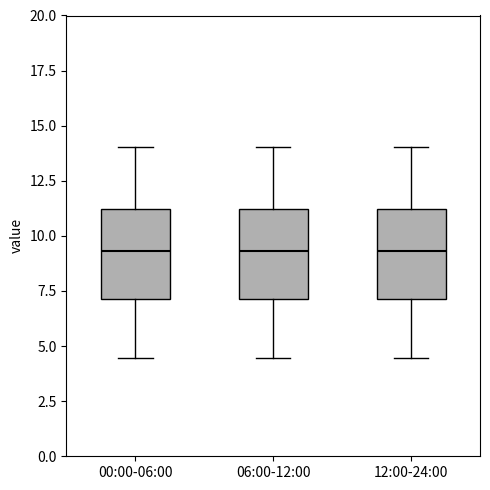

Where does the upper whisker of the box for 00:00-06:00 end on the y-axis? The values are not printed on the chart, so give them approximately, as read against the axis.

14.0